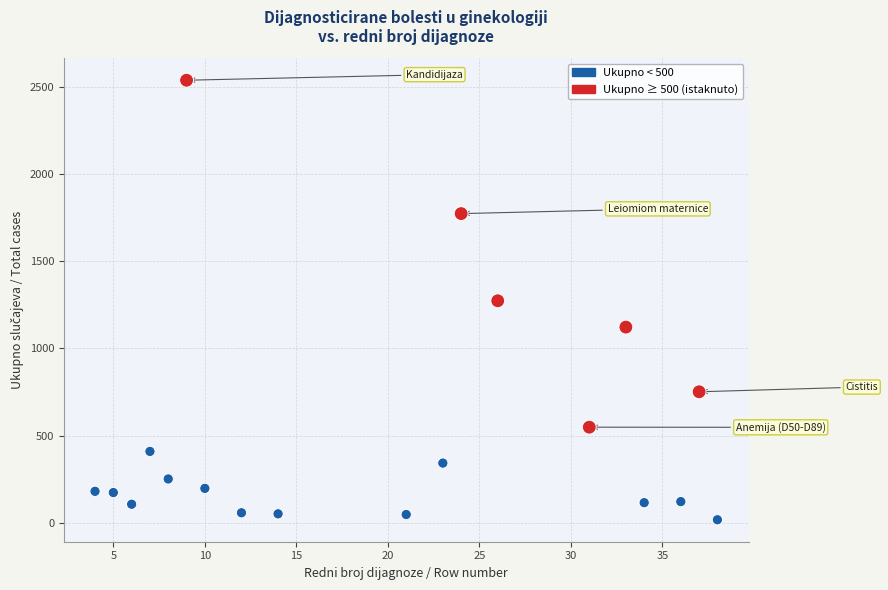

What is the range of X values (max minus min)?

34